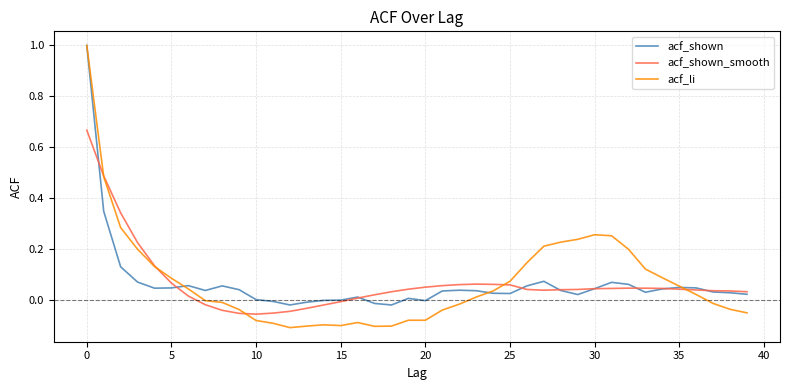

Which series has the widest spread of values?

acf_li